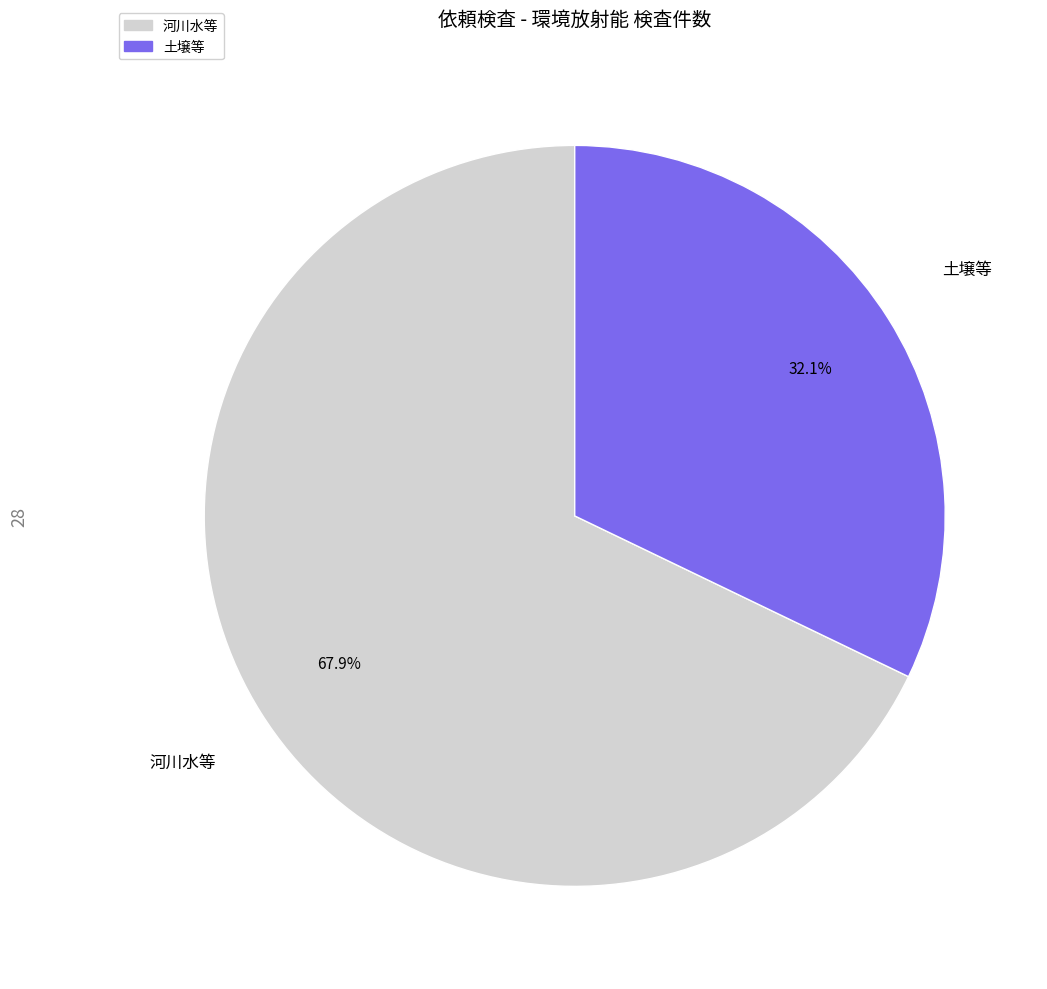

What percentage is the 河川水等 slice, to the nearest percent?

68%